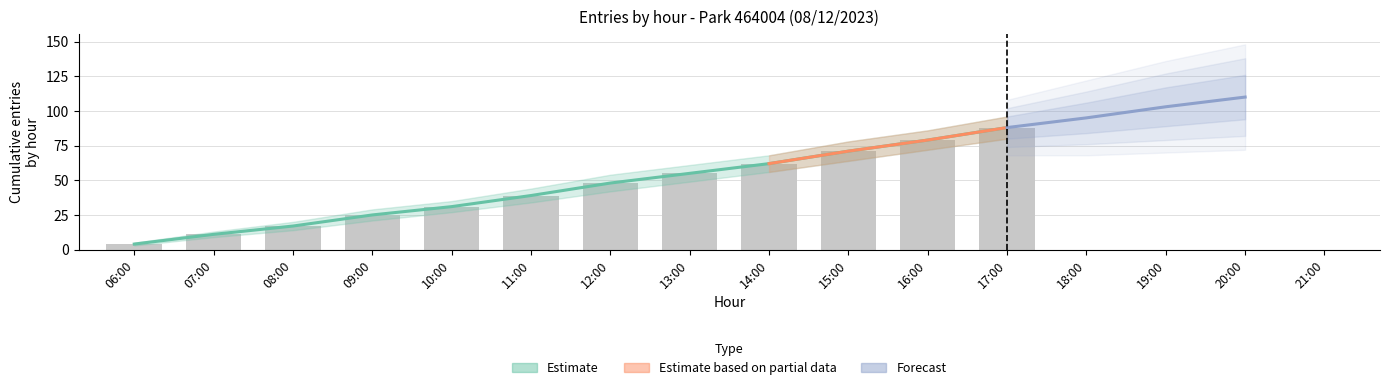

At how many categories does at least one series exceed 84?

1